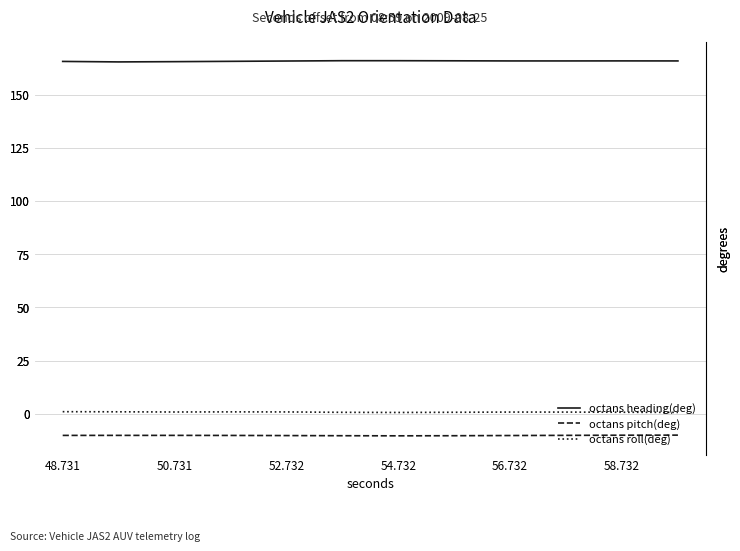

At how many categories does at least one series exceed 141?

12